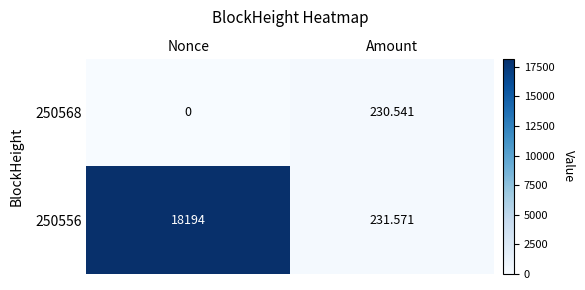

List the labels in order of 250556 value, largest first.

Nonce, Amount